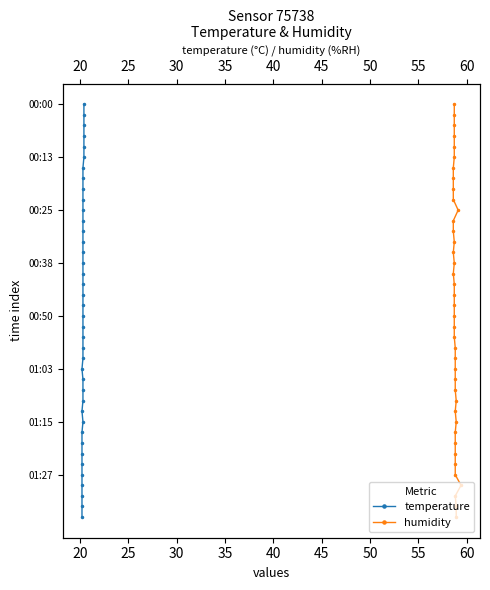

What is the difference between the second highest and second lowest values in the temperature series?

37